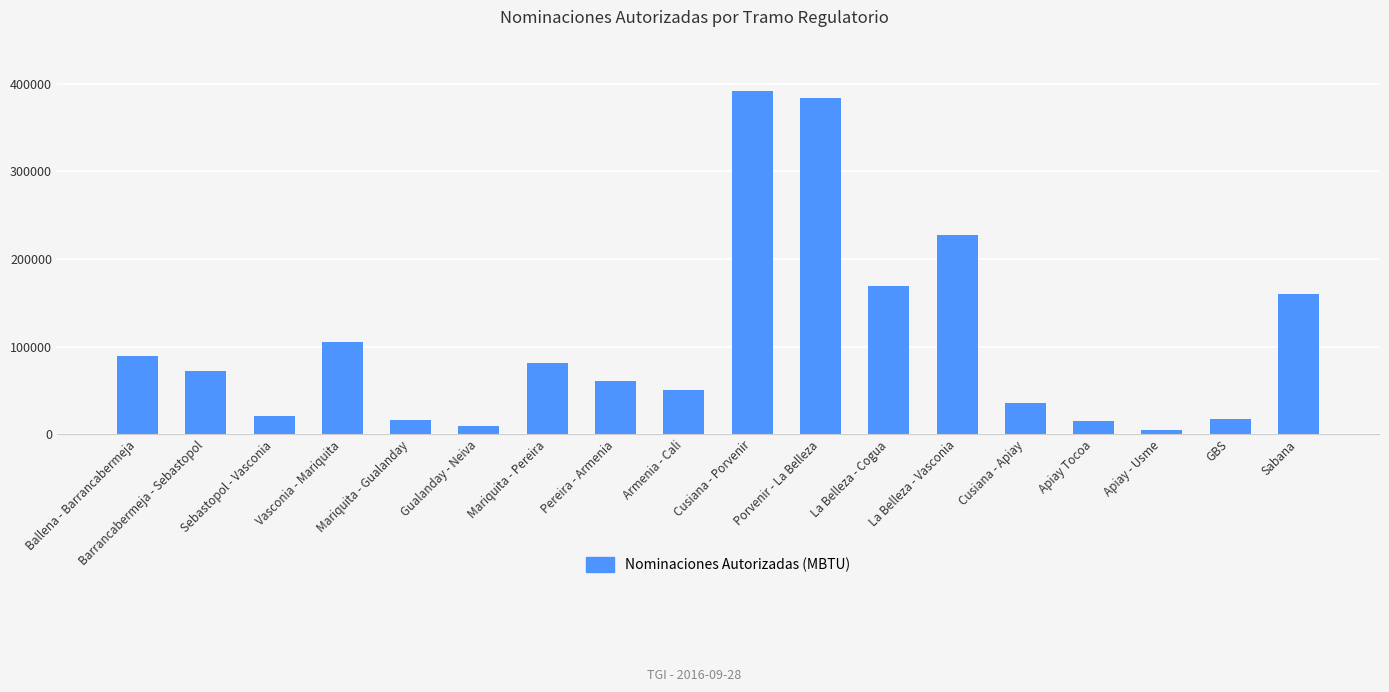

Where does the data first go above 72444?

Ballena - Barrancabermeja